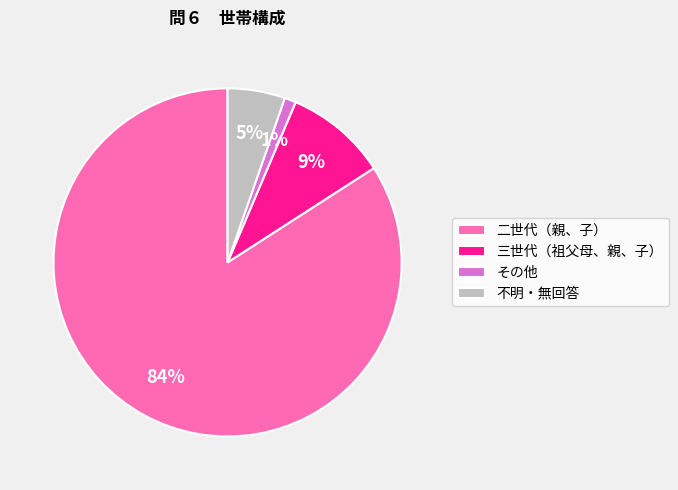

Rank the categories by value from highest to lowest.

二世代（親、子）, 三世代（祖父母、親、子）, 不明・無回答, その他